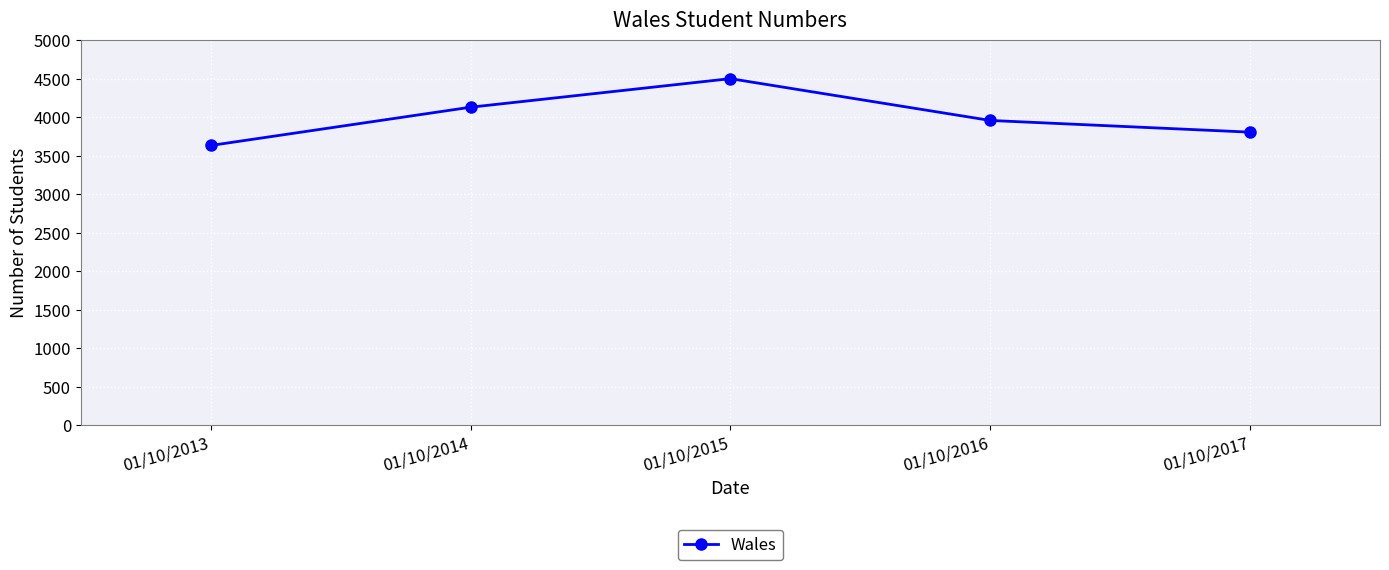

Rank the categories by value from highest to lowest.

01/10/2015, 01/10/2014, 01/10/2016, 01/10/2017, 01/10/2013